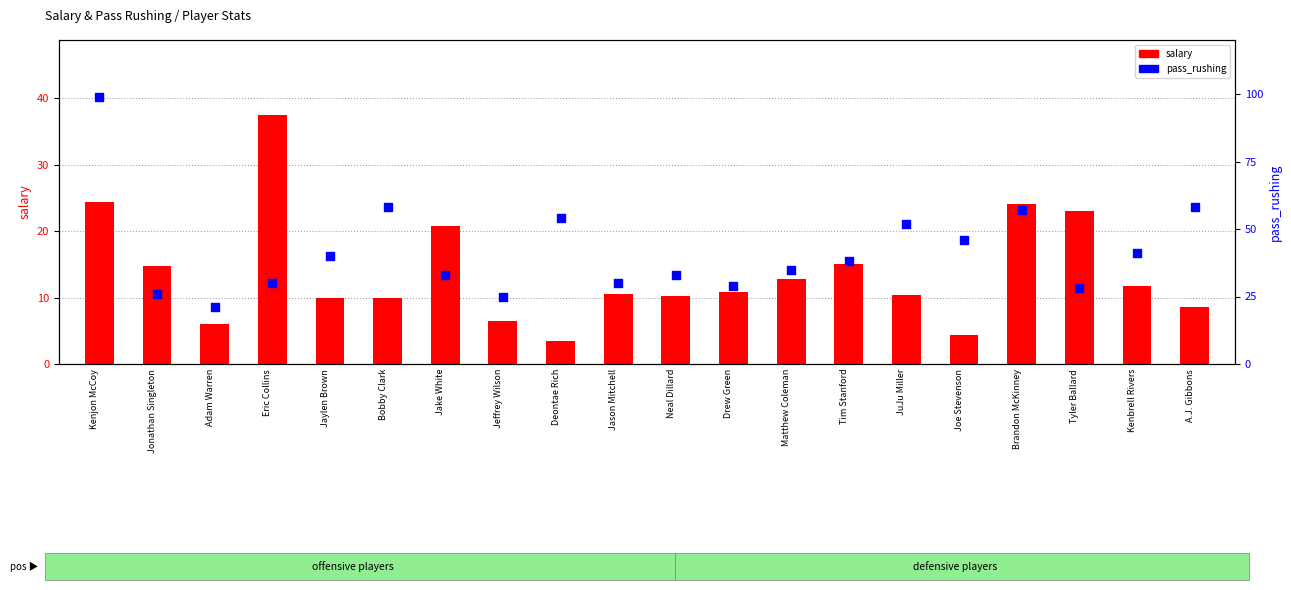

Which series contains the lowest Y value?

salary